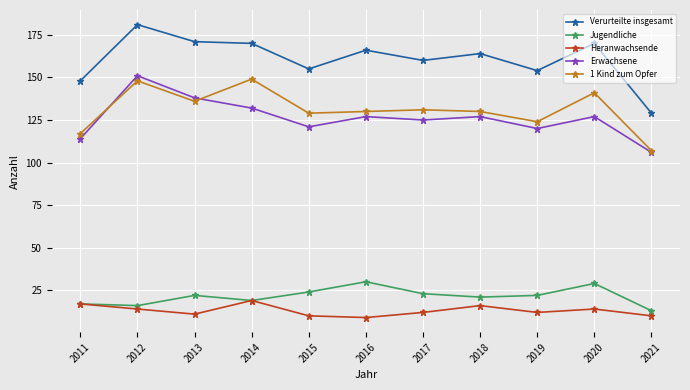

How many lines are shown in the chart?

5